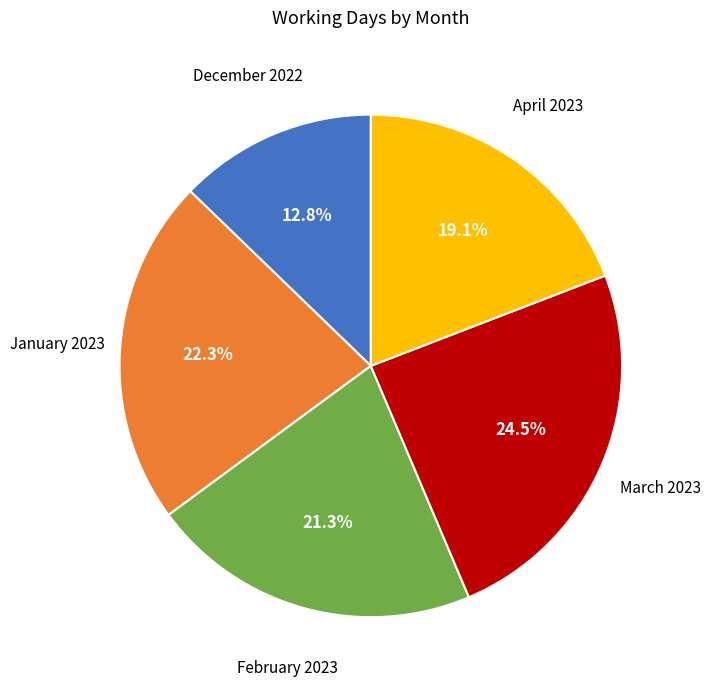

True or false: December 2022 accounts for 18% of the total.

False